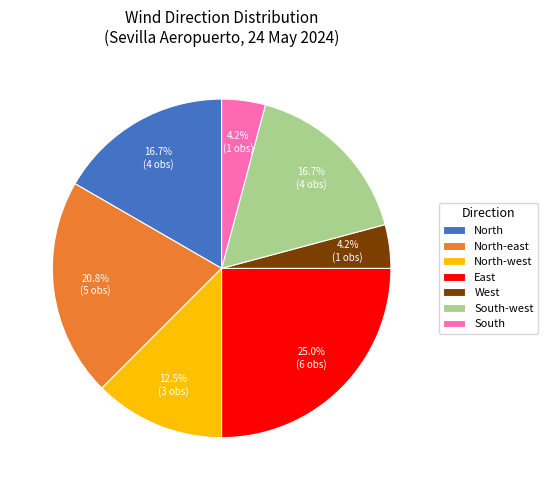

Does East account for over 50% of the chart?

No